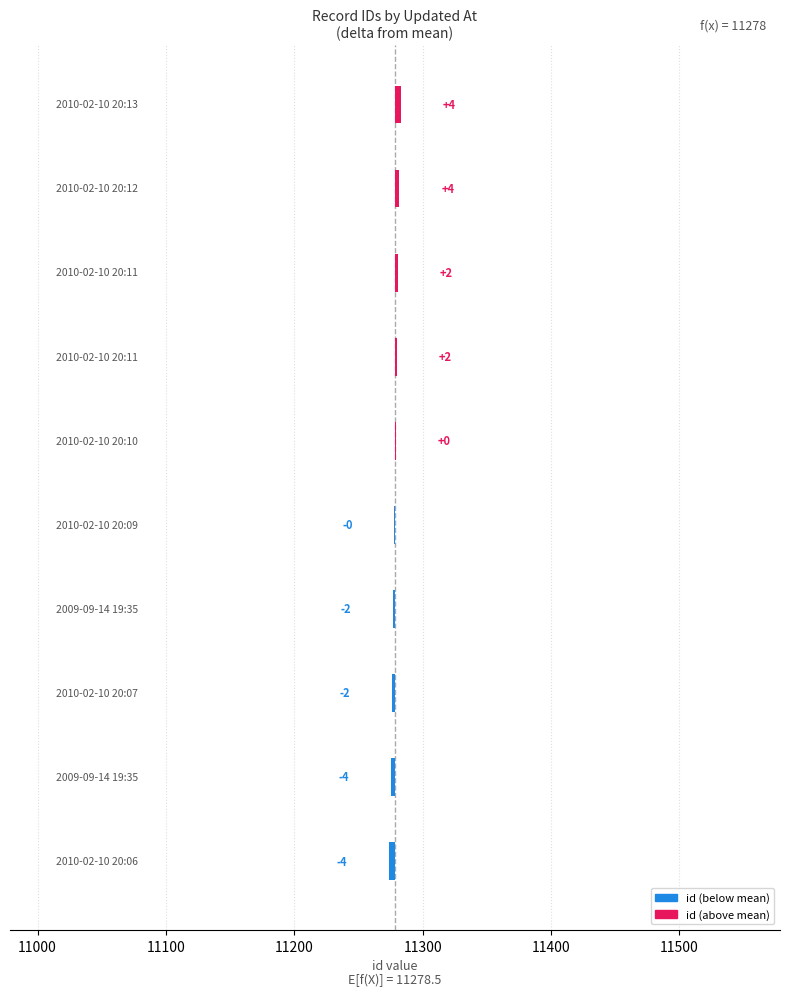

What is the difference between the second highest and second lowest values in the id series?

7.0